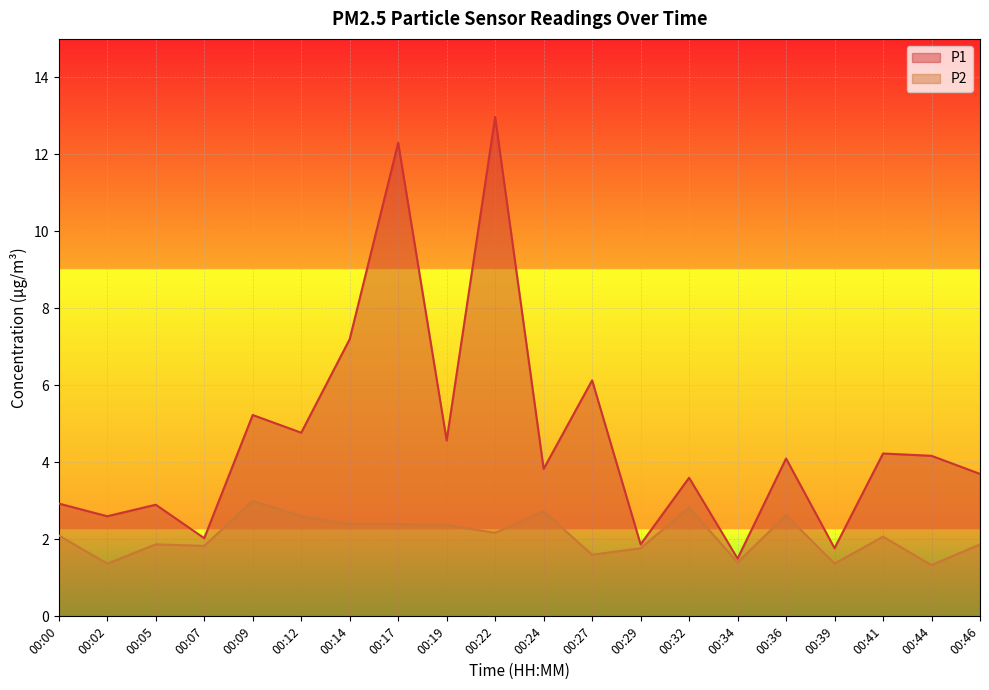

Reading left to right, what are all the values shown in this chart?

P1: 00:00=2.9	00:02=2.6	00:05=2.9	00:07=2.0	00:09=5.2	00:12=4.8	00:14=7.2	00:17=12.3	00:19=4.6	00:22=13.0	00:24=3.8	00:27=6.1	00:29=1.9	00:32=3.6	00:34=1.5	00:36=4.1	00:39=1.8	00:41=4.2	00:44=4.2	00:46=3.7
P2: 00:00=2.1	00:02=1.4	00:05=1.9	00:07=1.8	00:09=3.0	00:12=2.6	00:14=2.4	00:17=2.4	00:19=2.4	00:22=2.2	00:24=2.7	00:27=1.6	00:29=1.8	00:32=2.8	00:34=1.4	00:36=2.6	00:39=1.4	00:41=2.1	00:44=1.3	00:46=1.9